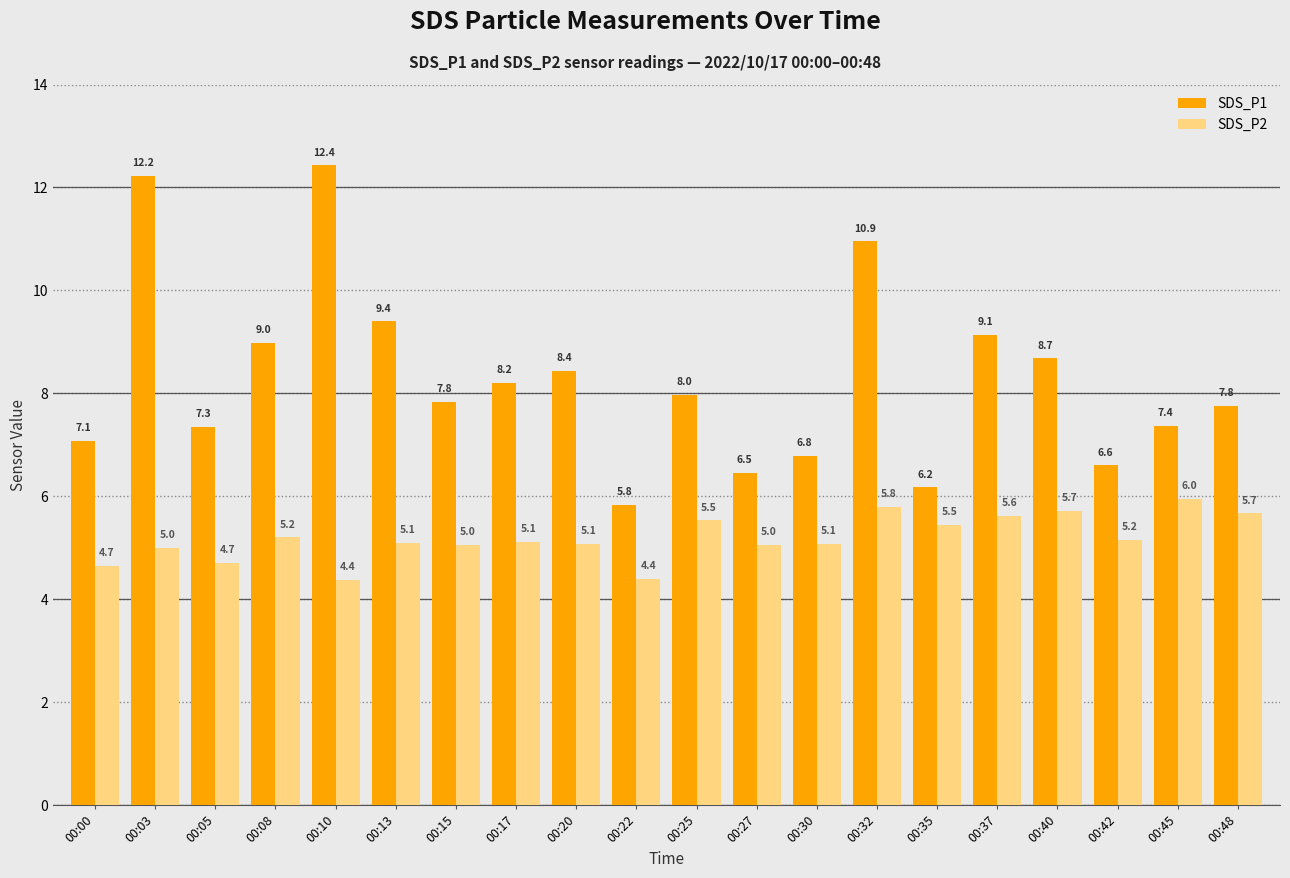

What is the sum of all SDS_P1 values?

165.6